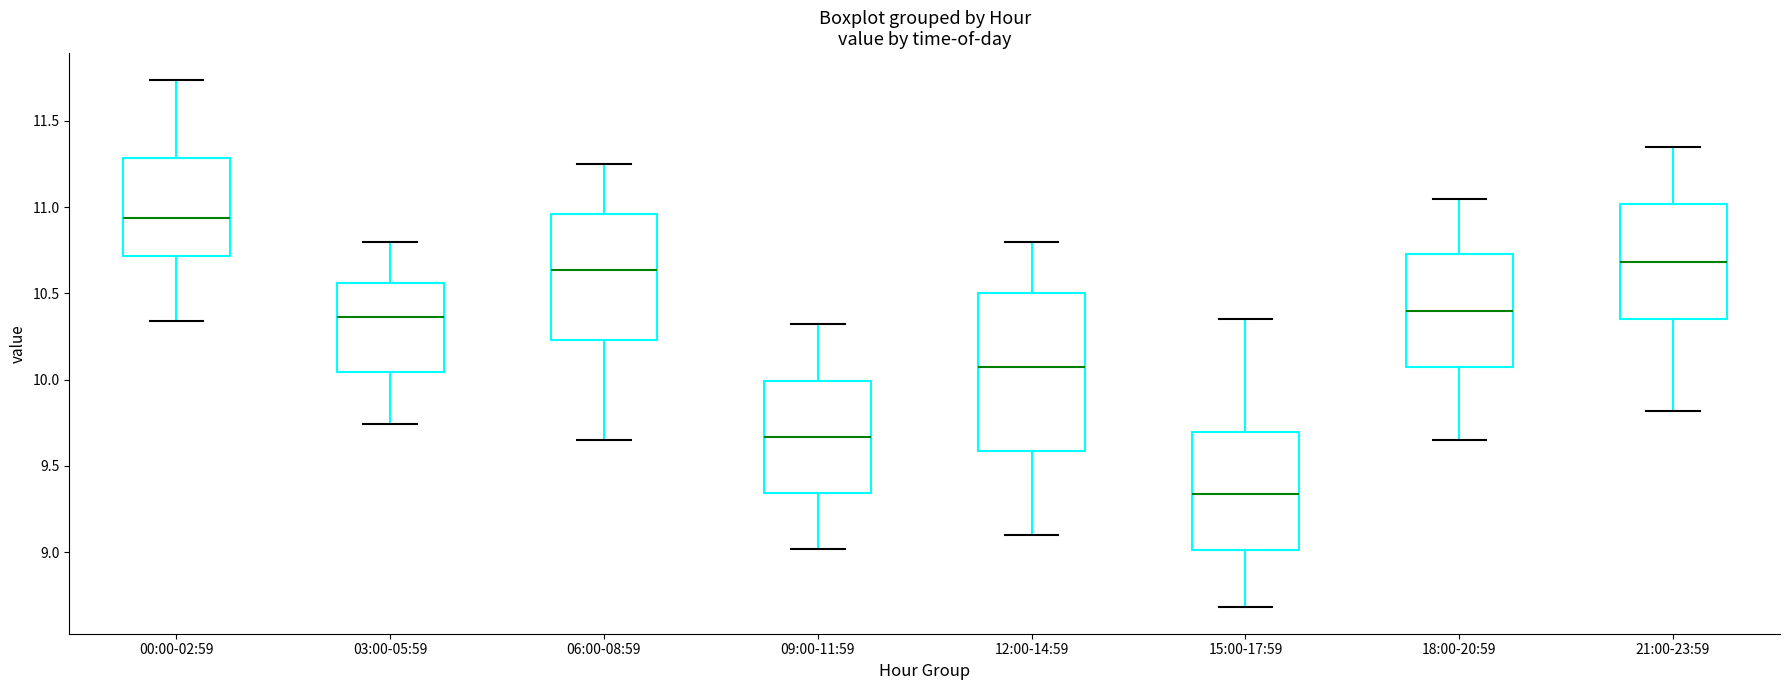

Which box is the tallest, from its lower edge to its upper edge?

12:00-14:59